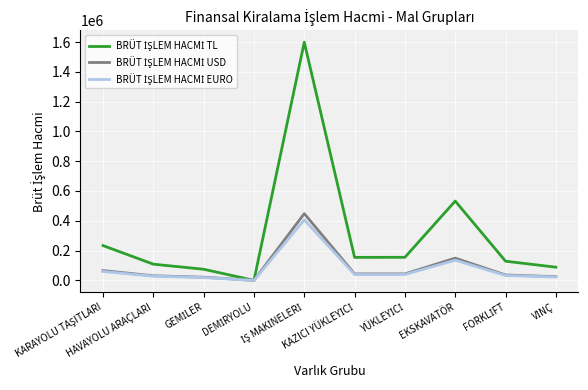

What is the greatest value displayed?

1598603.6